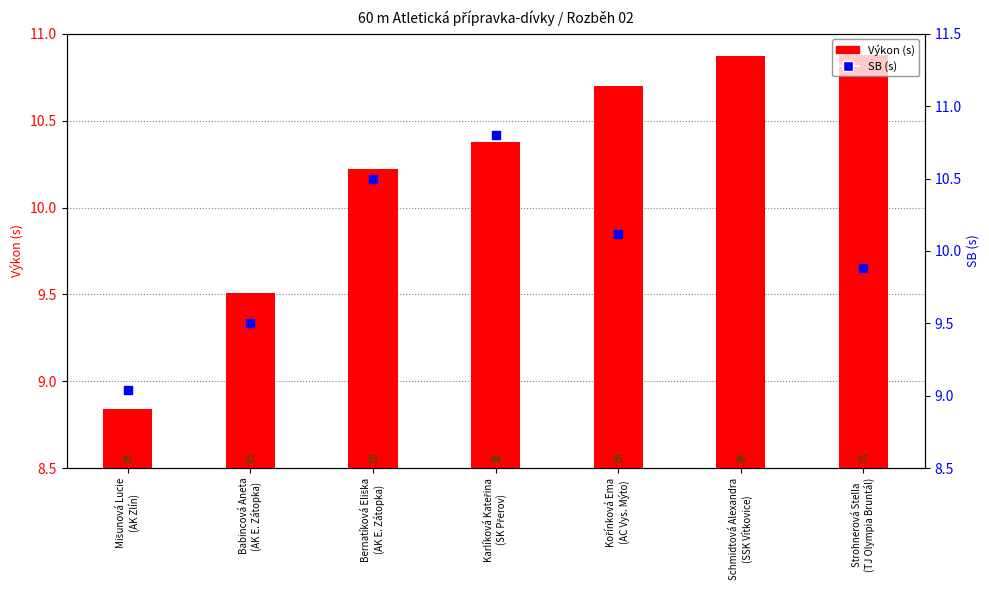

Which series has the largest total across all categories?

Výkon (s)